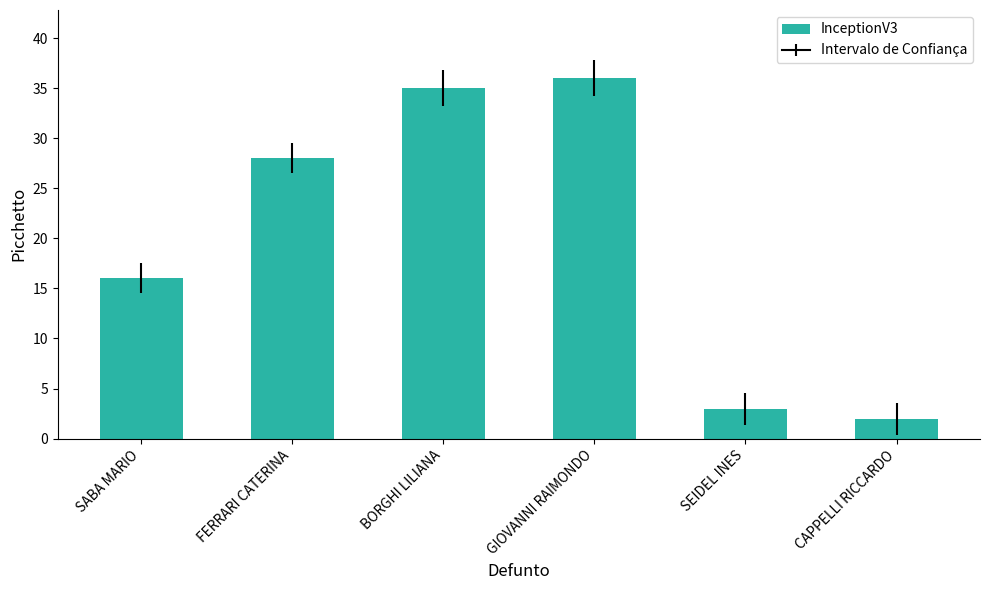

Reading left to right, list all the values displayed in this chart.

SABA MARIO=16	FERRARI CATERINA=28	BORGHI LILIANA=35	GIOVANNI RAIMONDO=36	SEIDEL INES=3	CAPPELLI RICCARDO=2